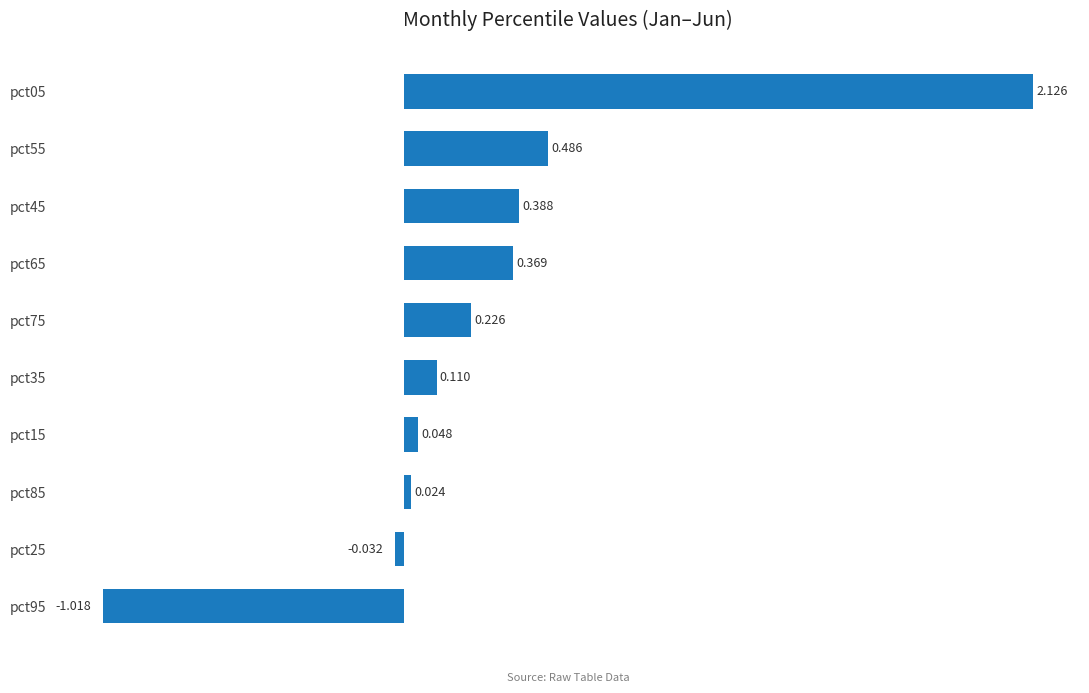

Does the chart contain stacked bars?

No